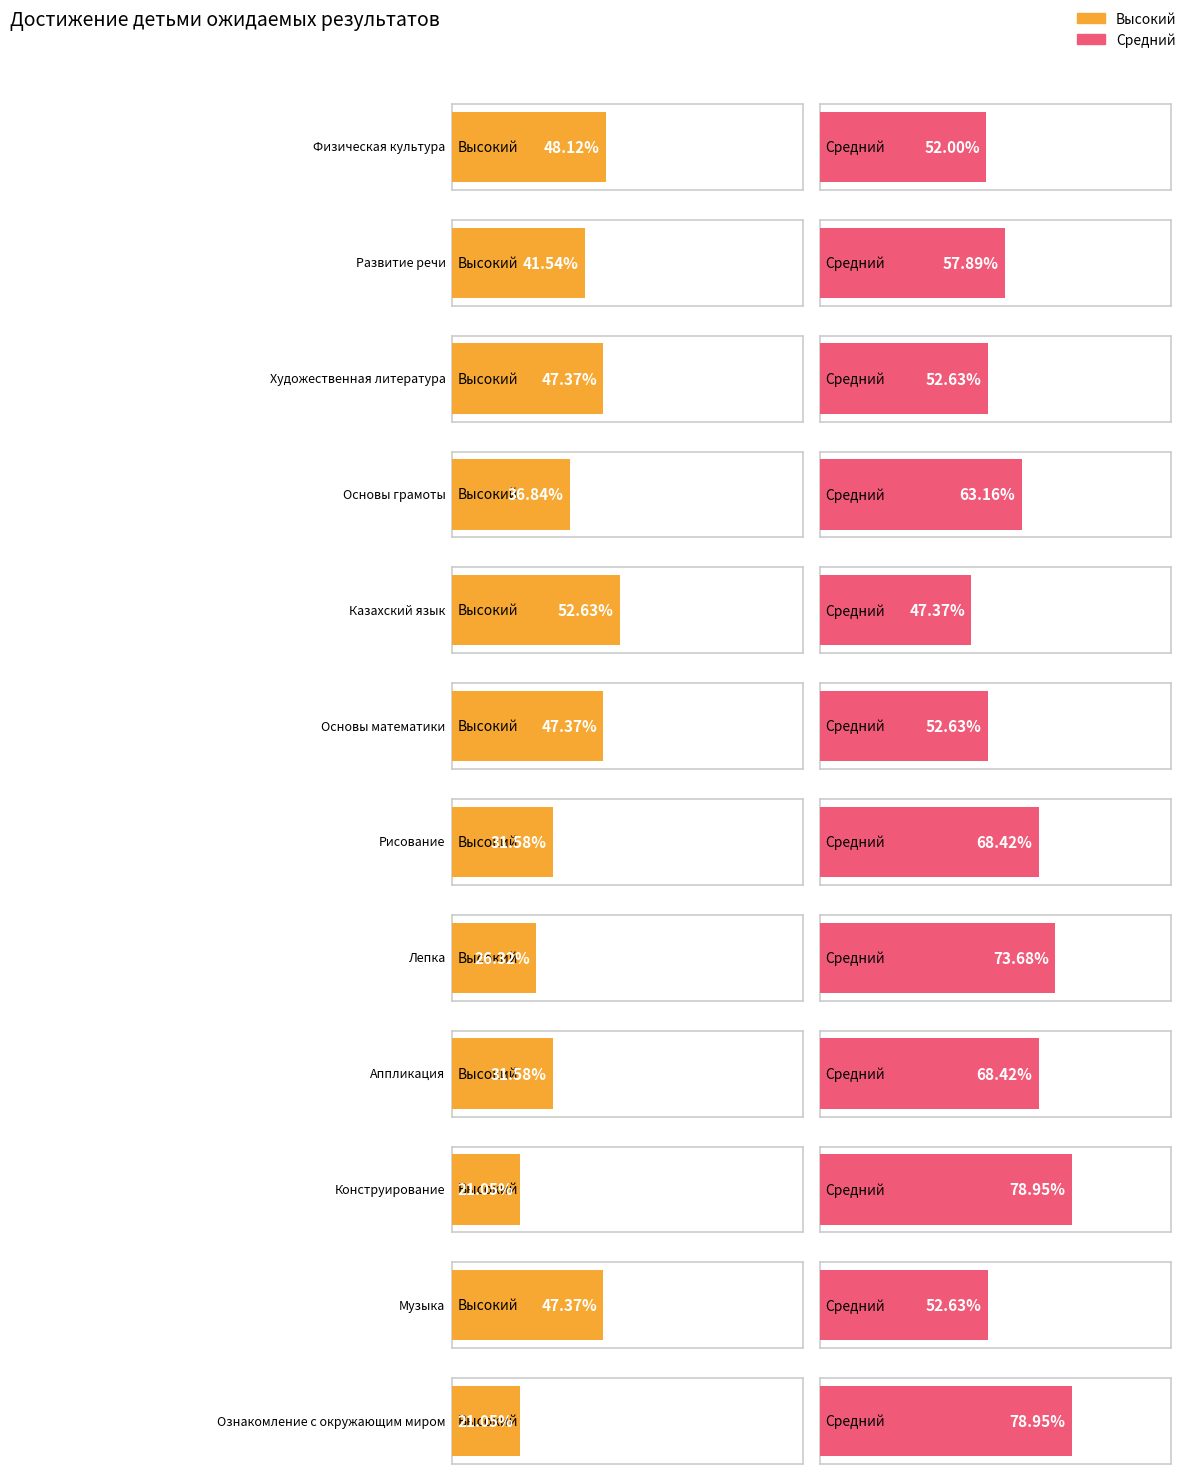

The value of Средний at 2 is 94.4. True or false?

False